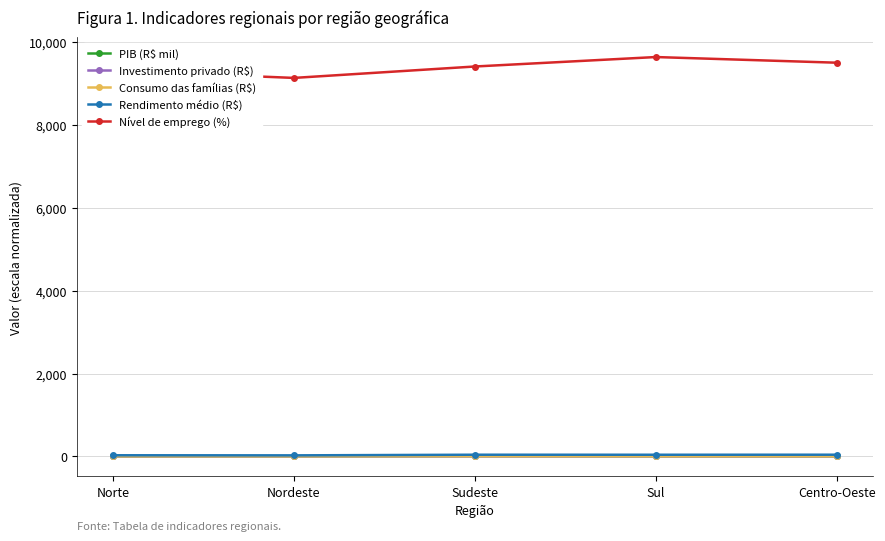

What is the value of the Consumo das famílias (R$) point at the 2nd from the left?

0.8